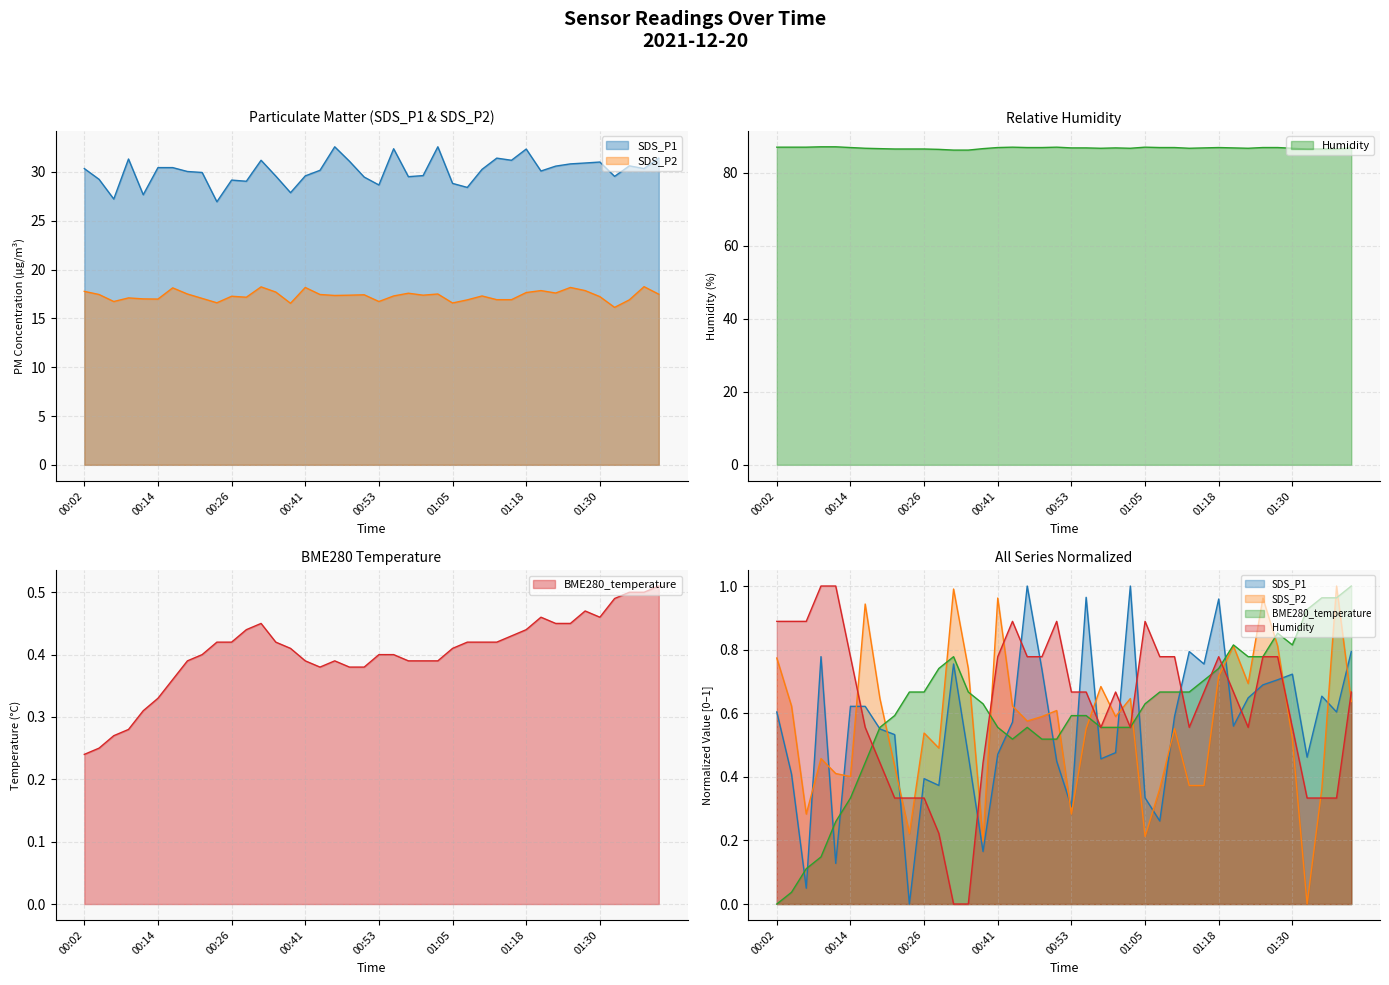

How many interior local peaks does the BME280_temperature series have?

4